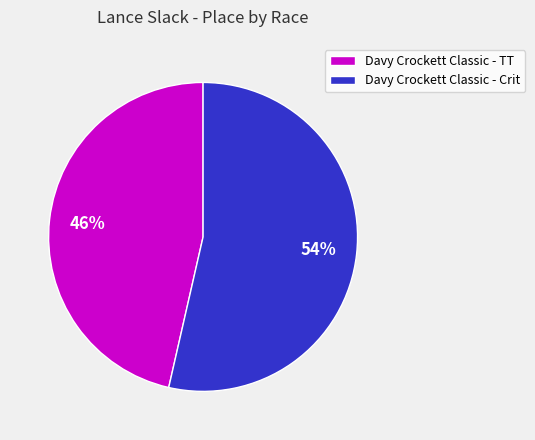

To the nearest percent, what is the combined percentage of Davy Crockett Classic - TT and Davy Crockett Classic - Crit?

100%